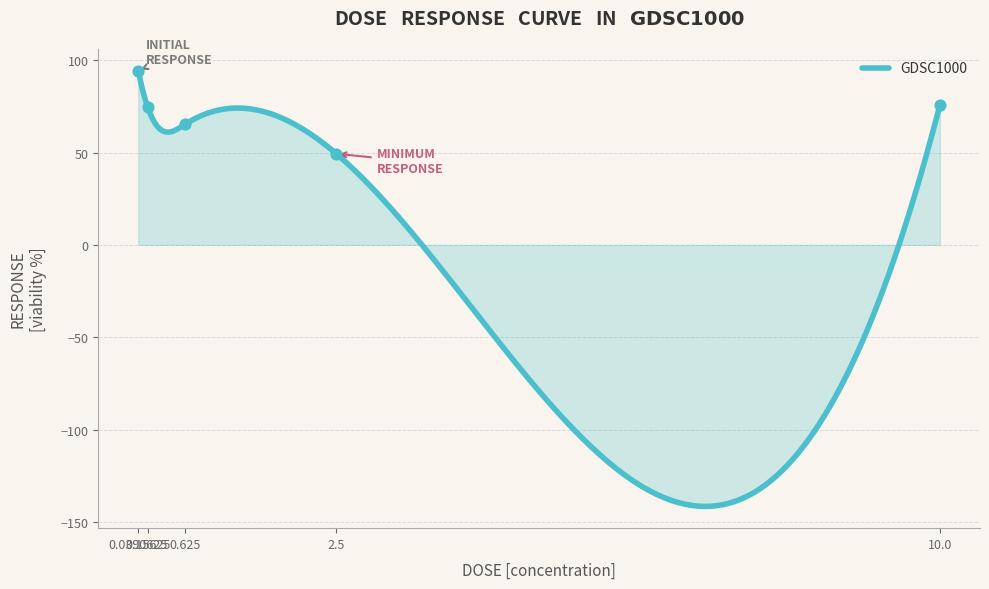

Which has a higher value, 0.625 or 0.0390625?

0.0390625